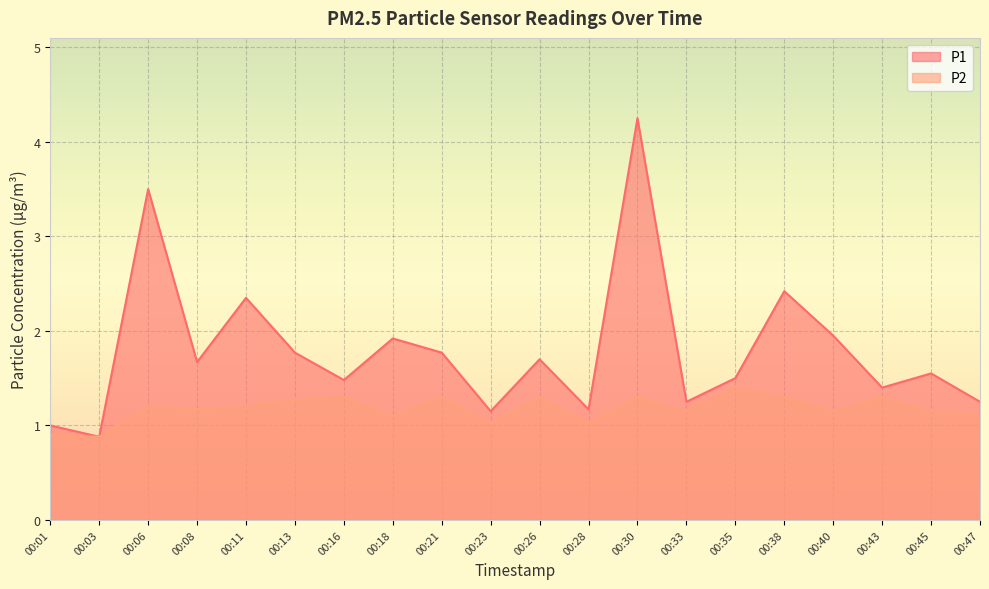

True or false: P1 has a value of 1.7 at 00:28.

False